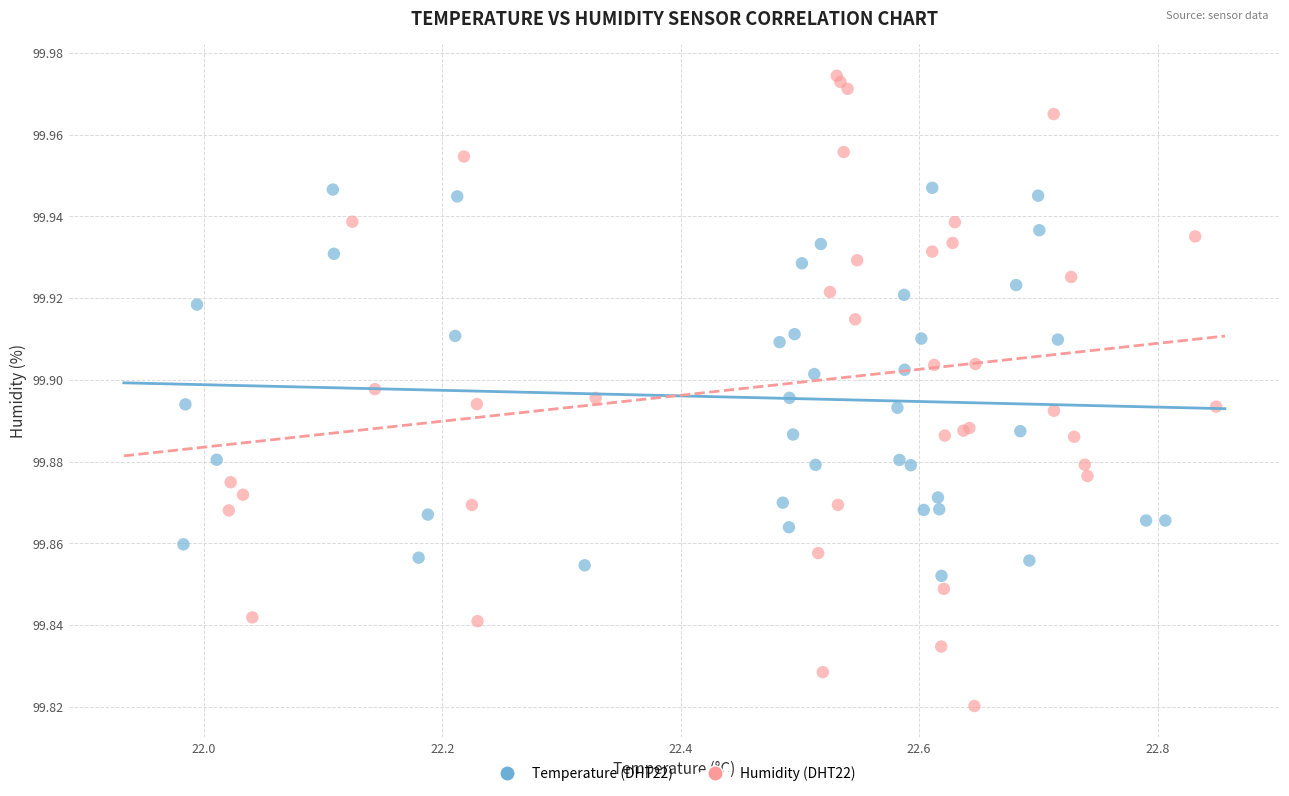

Which series reaches the maximum Y coordinate?

Humidity (DHT22)